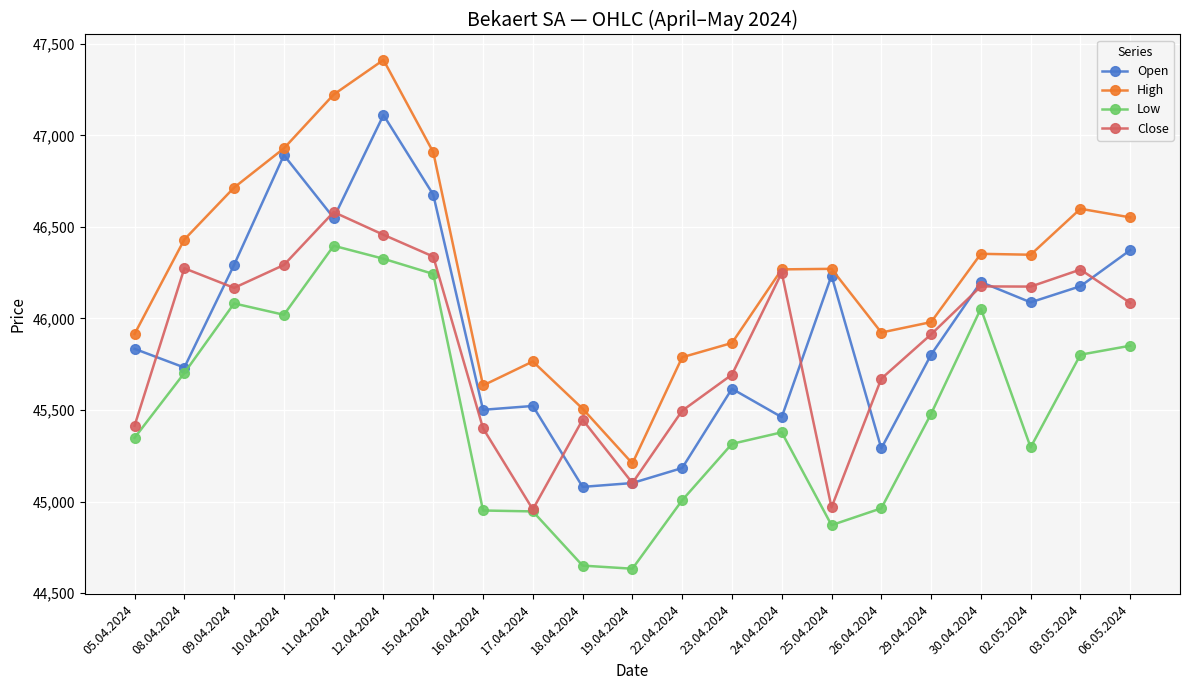

Which series has the largest total across all categories?

High